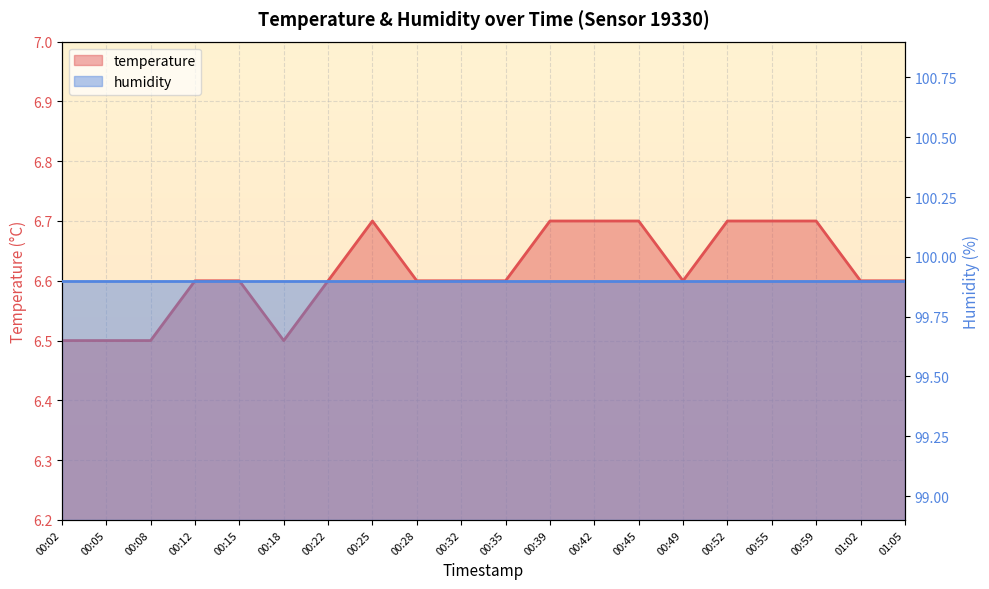

Reading right to left, list all the values displayed in this chart.

6.6	6.6	6.7	6.7	6.7	6.6	6.7	6.7	6.7	6.6	6.6	6.6	6.7	6.6	6.5	6.6	6.6	6.5	6.5	6.5